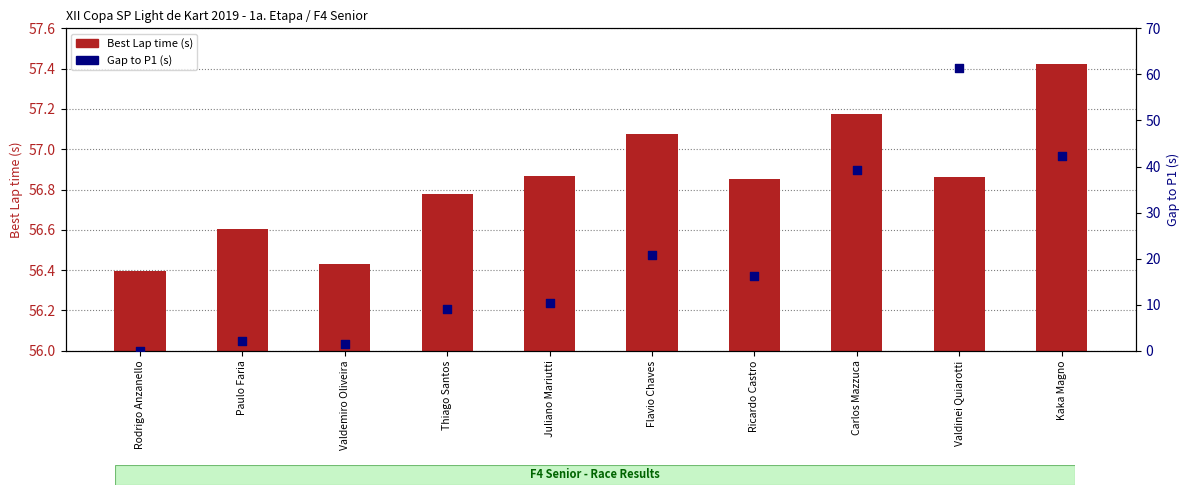

Which series reaches the minimum Y coordinate?

Gap to P1